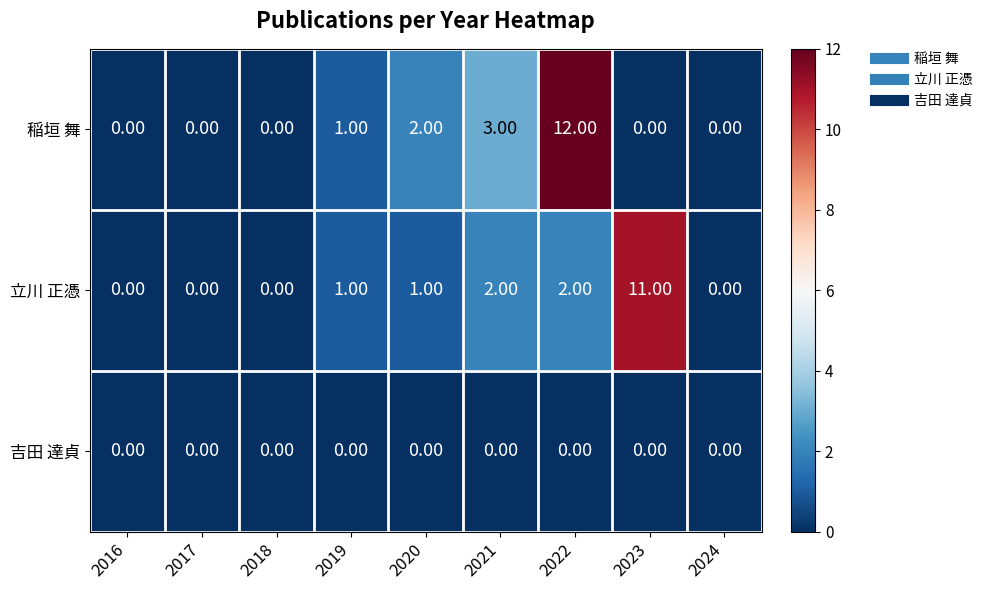

Which series has the largest total across all categories?

稲垣 舞